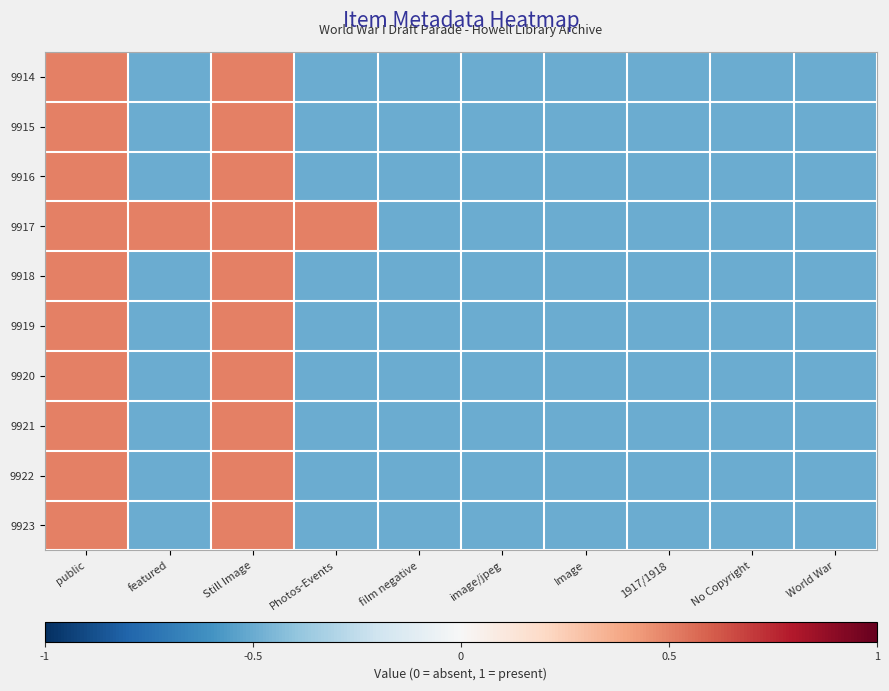

Between Photos-Events and public, which is larger?

public